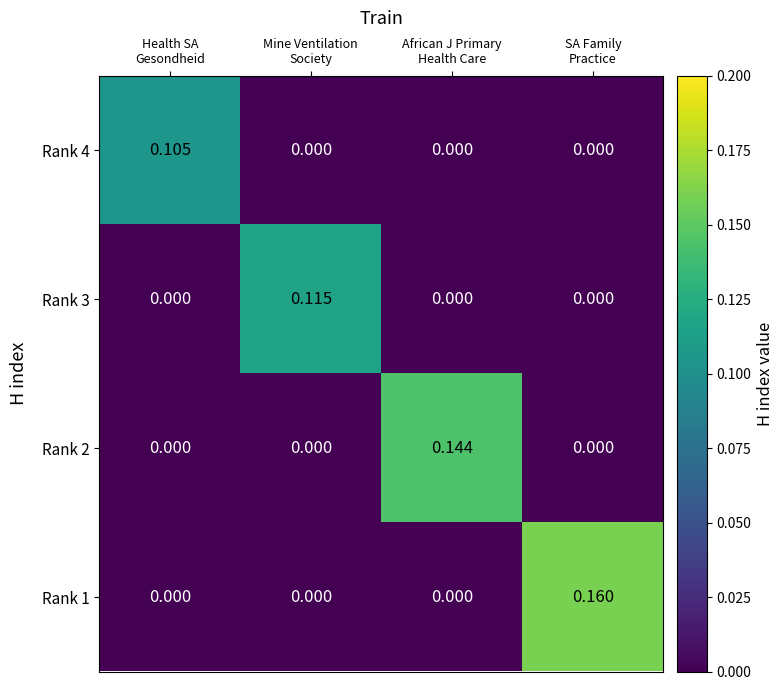

How many positive values does the Rank 2 series have?

1